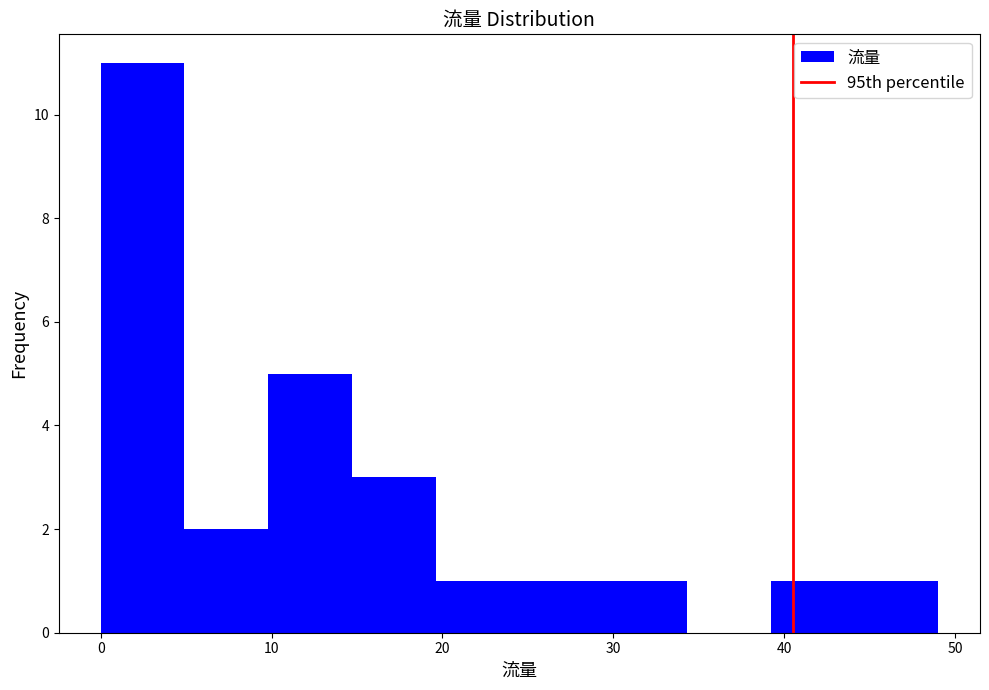

Reading left to right, transcribe this chart: for each bar, give the range it covers on the x-axis and its height. Neither the bar edges nor the heights are printed on the chart, so give them approximately, as read against the axes.

0.0 to 4.9: 11
4.9 to 9.8: 2
9.8 to 14.7: 5
14.7 to 19.6: 3
19.6 to 24.5: 1
24.5 to 29.4: 1
29.4 to 34.3: 1
34.3 to 39.2: 0
39.2 to 44.1: 1
44.1 to 49.0: 1